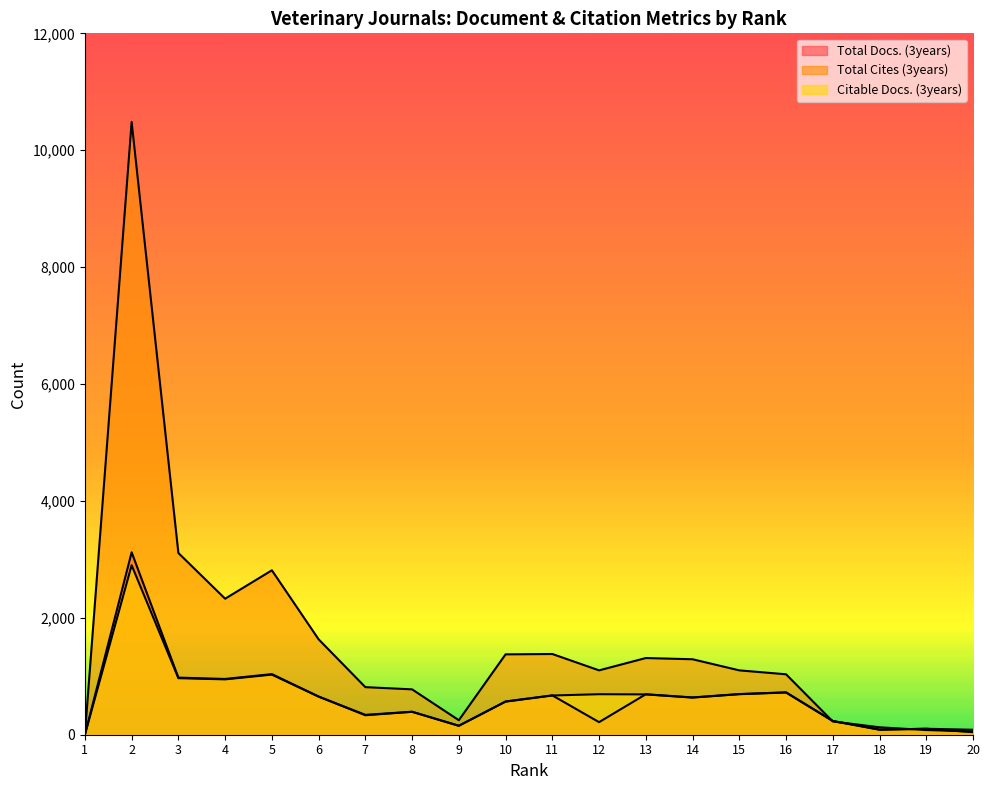

Rank the categories by Citable Docs. (3years) value from lowest to highest.

1, 20, 18, 19, 9, 17, 7, 8, 10, 14, 6, 11, 13, 12, 15, 16, 4, 3, 5, 2